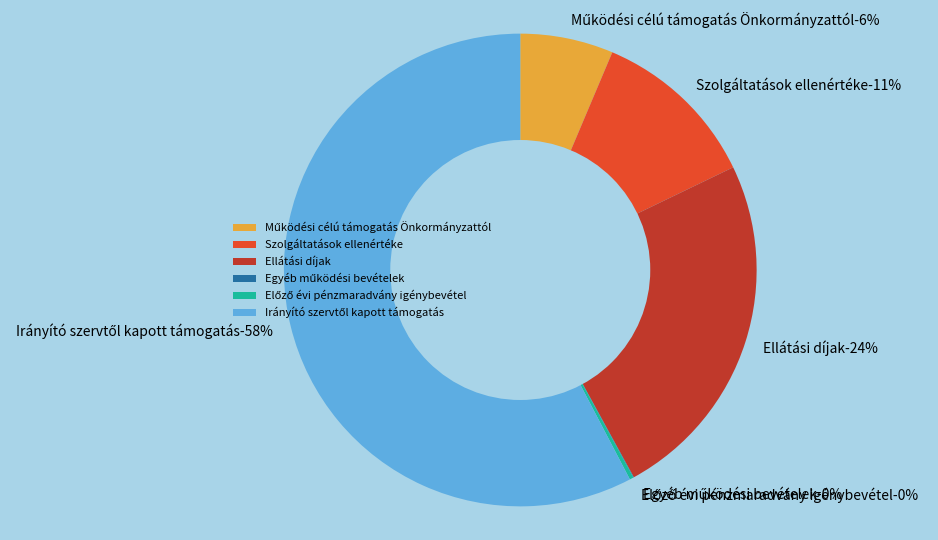

Count the number of slices in the pie.

6